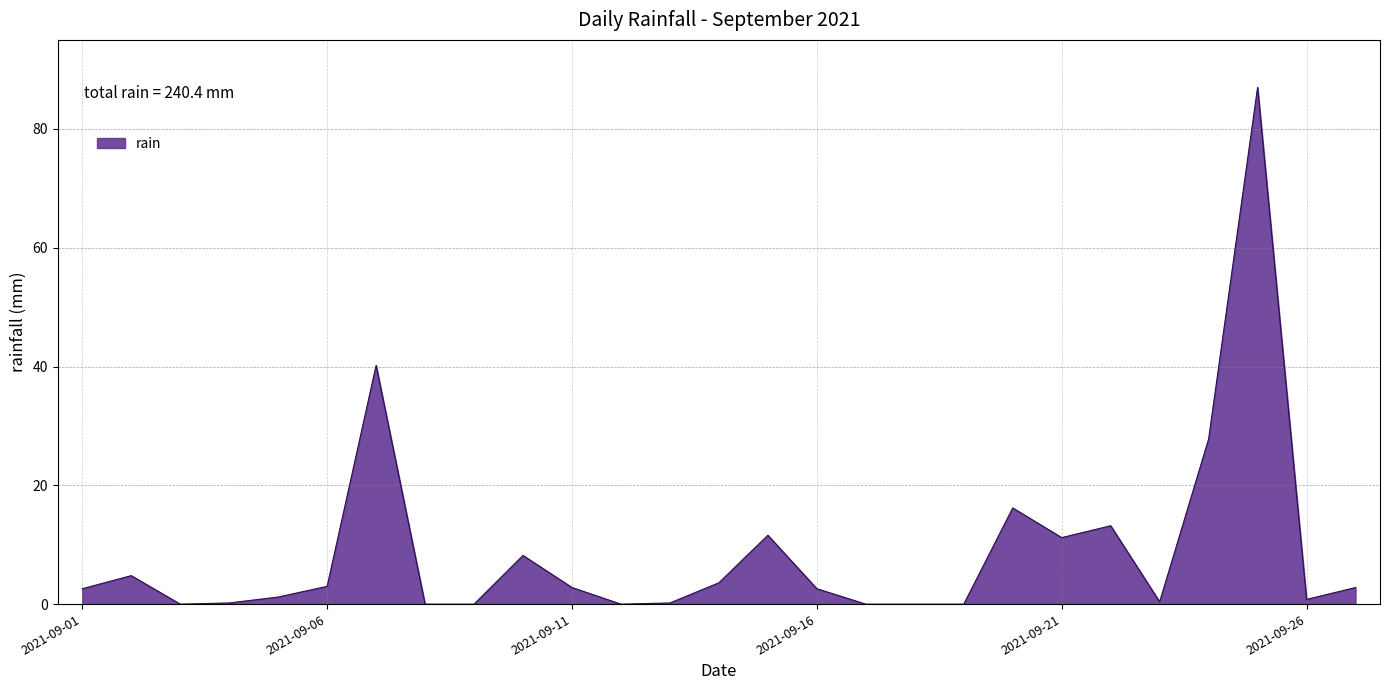

What is the difference between the maximum and minimum values?

87.0